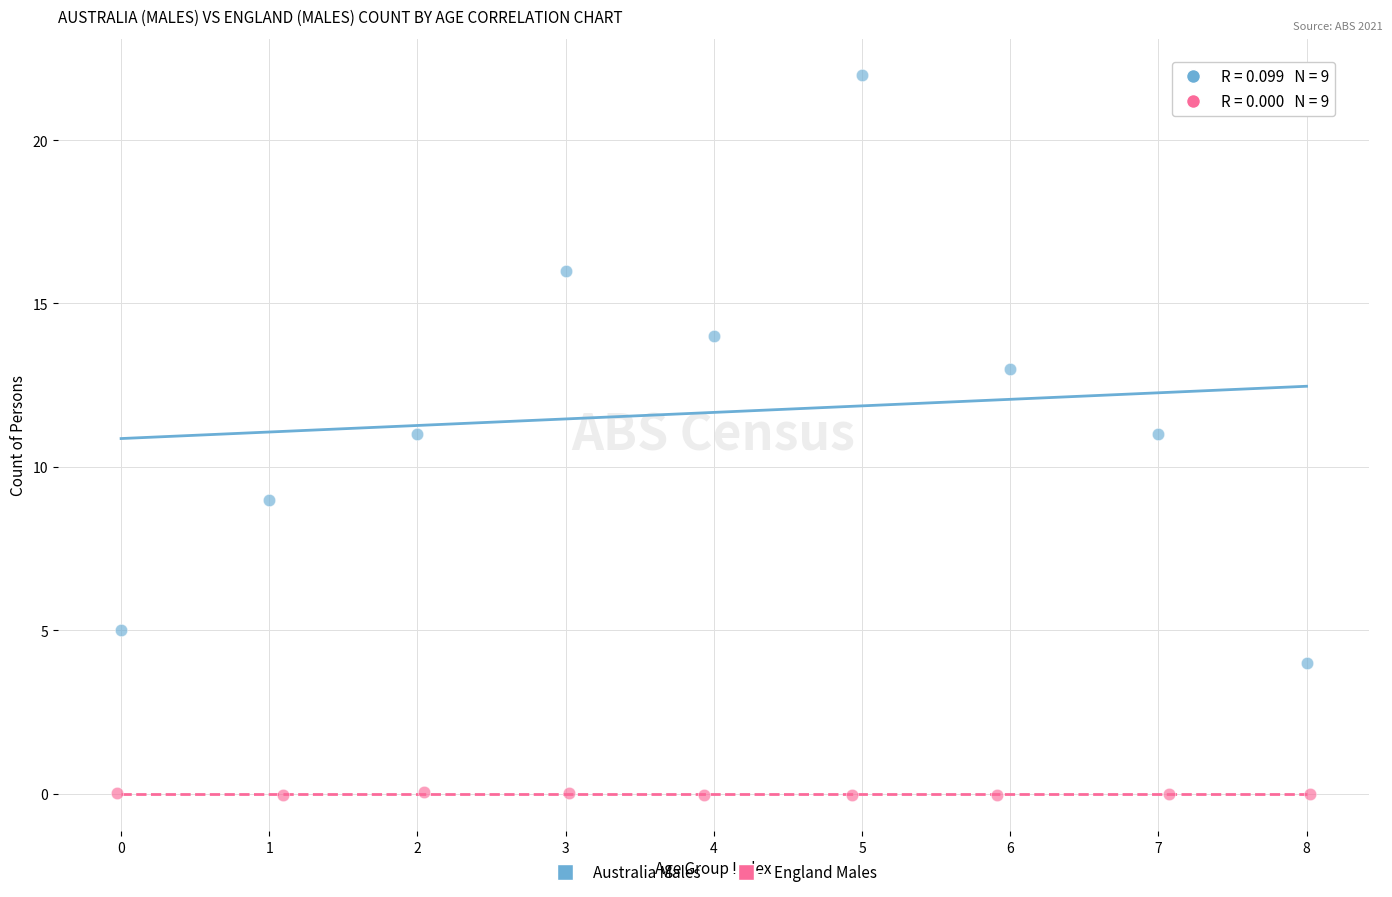

What are all the series names shown in the legend?

Australia Males, England Males